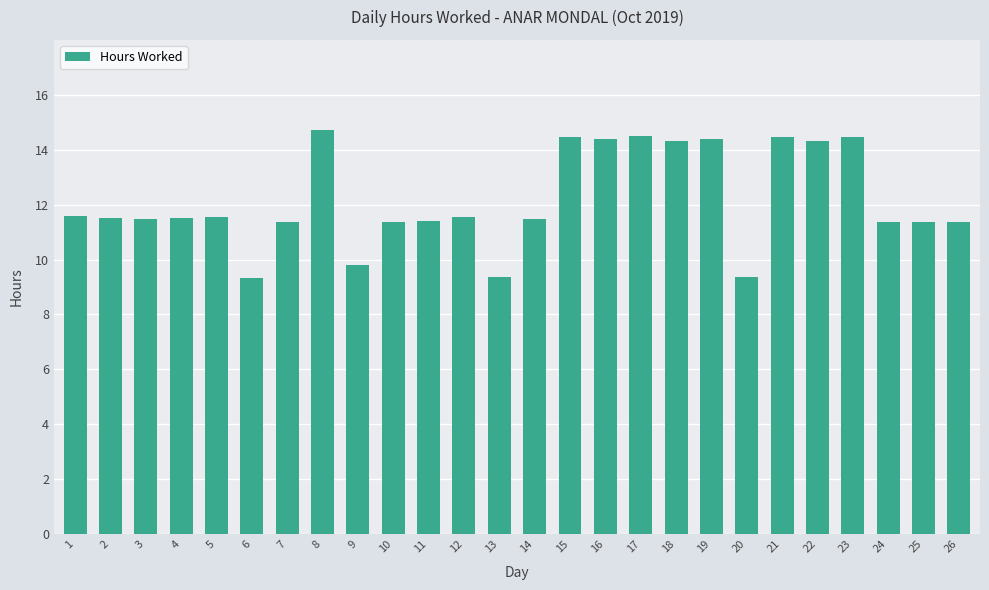

The chart shows a value of 16.7 at 25. True or false?

False